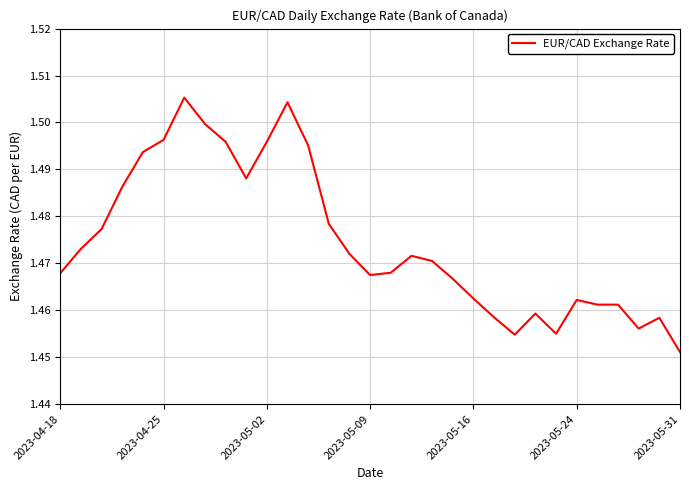

Count the number of categories in the chart.

31